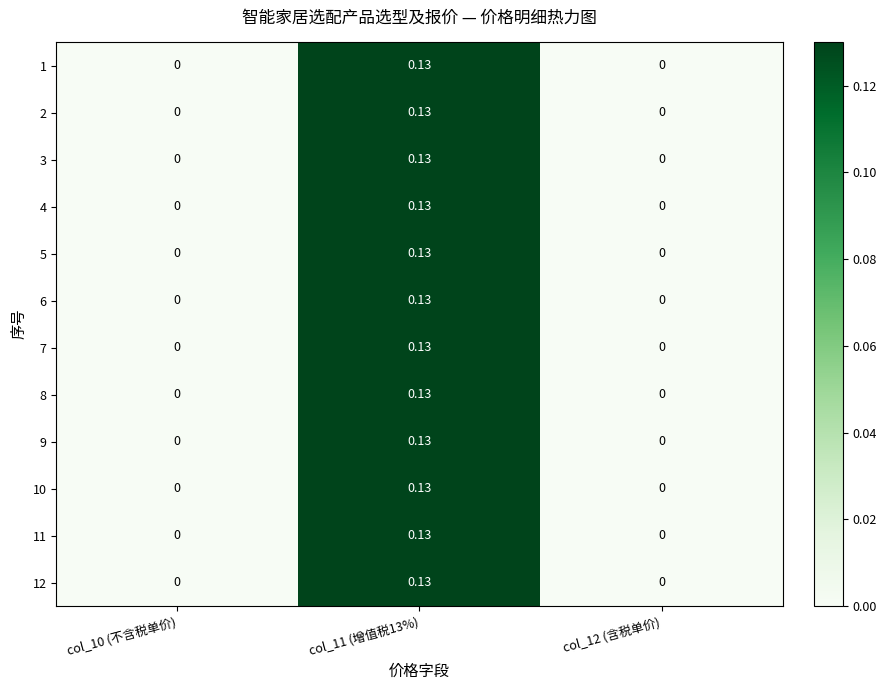

How many categories are shown in the chart?

3